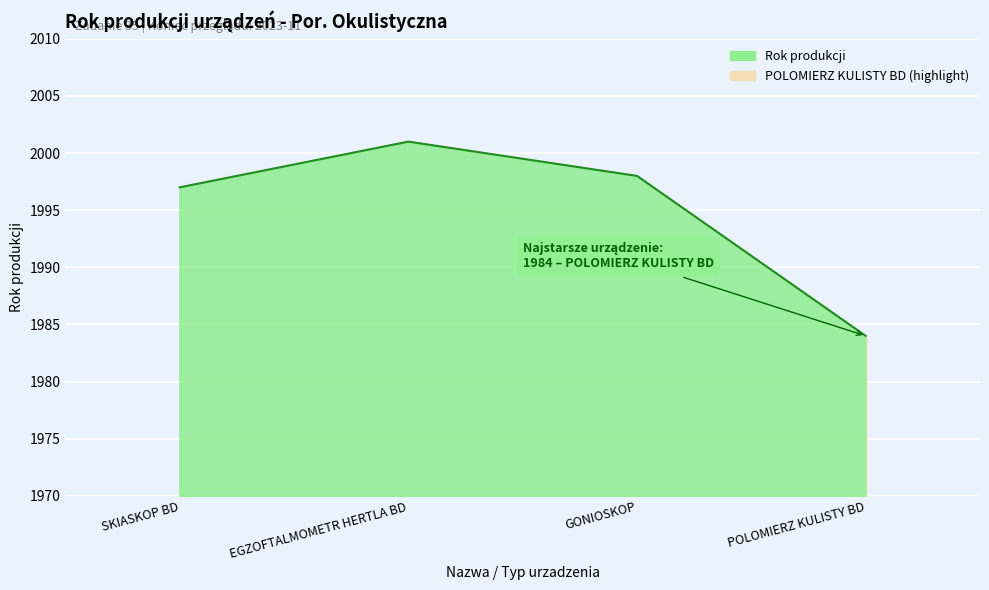

List the labels in order of value, smallest first.

POLOMIERZ KULISTY BD, SKIASKOP BD, GONIOSKOP, EGZOFTALMOMETR HERTLA BD